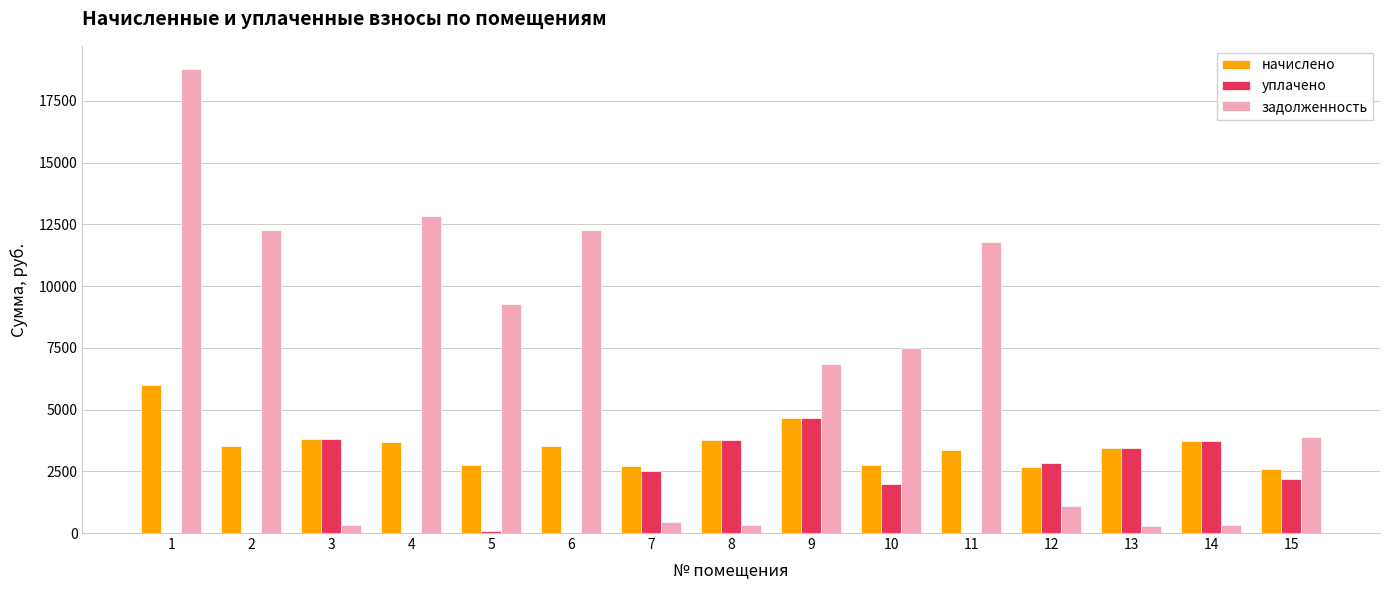

What are all the series names shown in the legend?

начислено, уплачено, задолженность